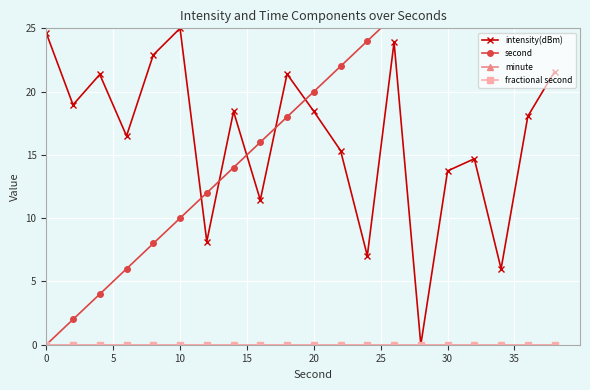

Is the value of second at 20 greater than the value of intensity(dBm) at 19?

No